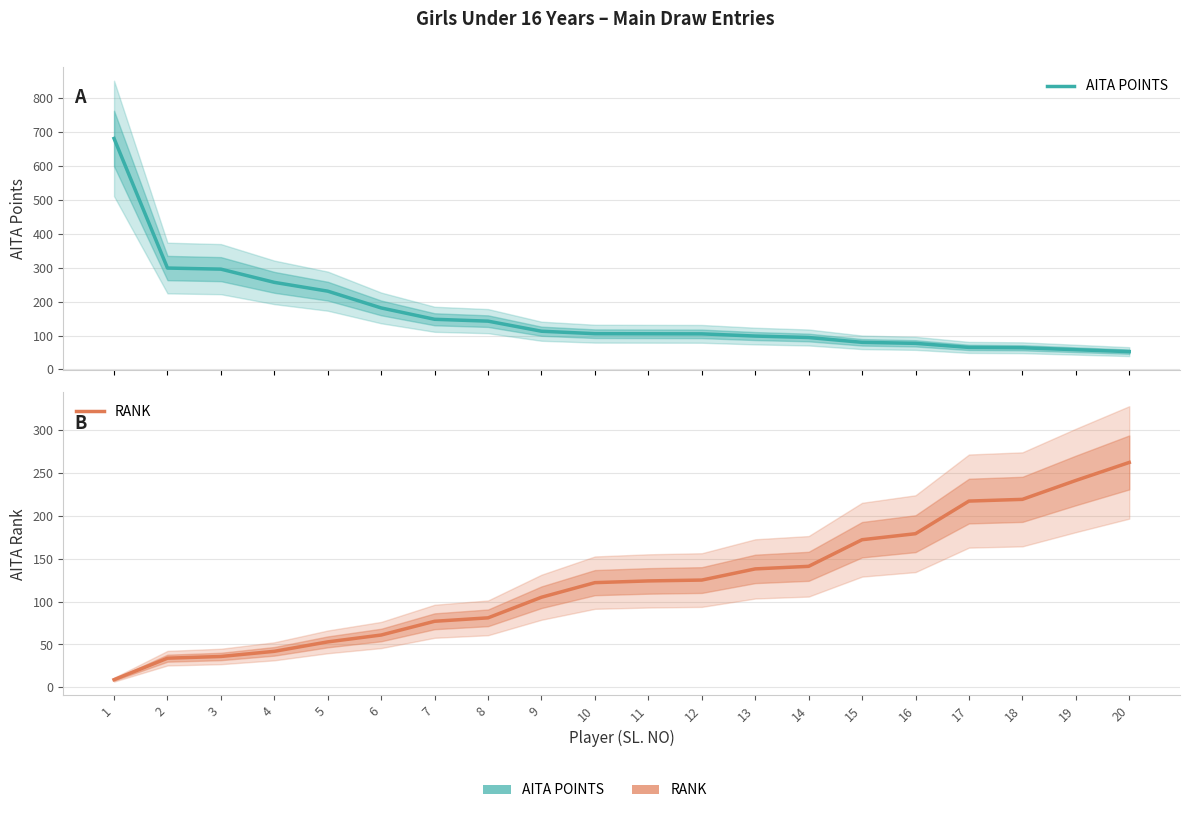

Is it true that AITA POINTS equals 88.4 at 2?

False